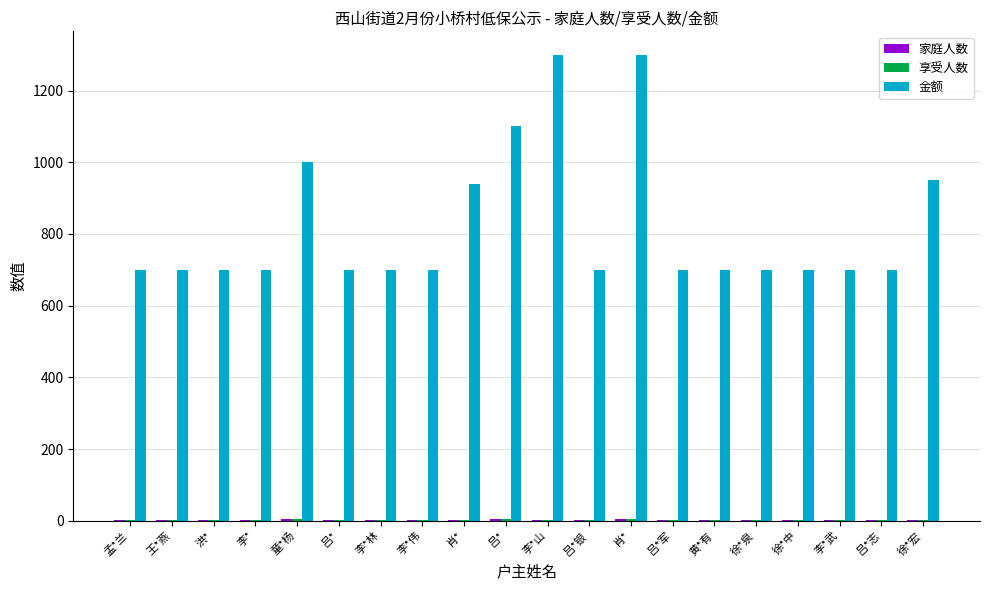

Where is 享受人数 nearest to the value 2?

肖*